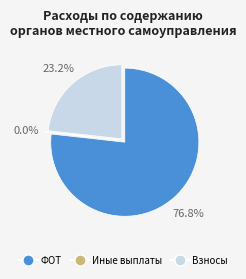

Combined, do Иные выплаты персоналу (122) and Взносы по обязательному страхованию (129) account for over 50%?

No